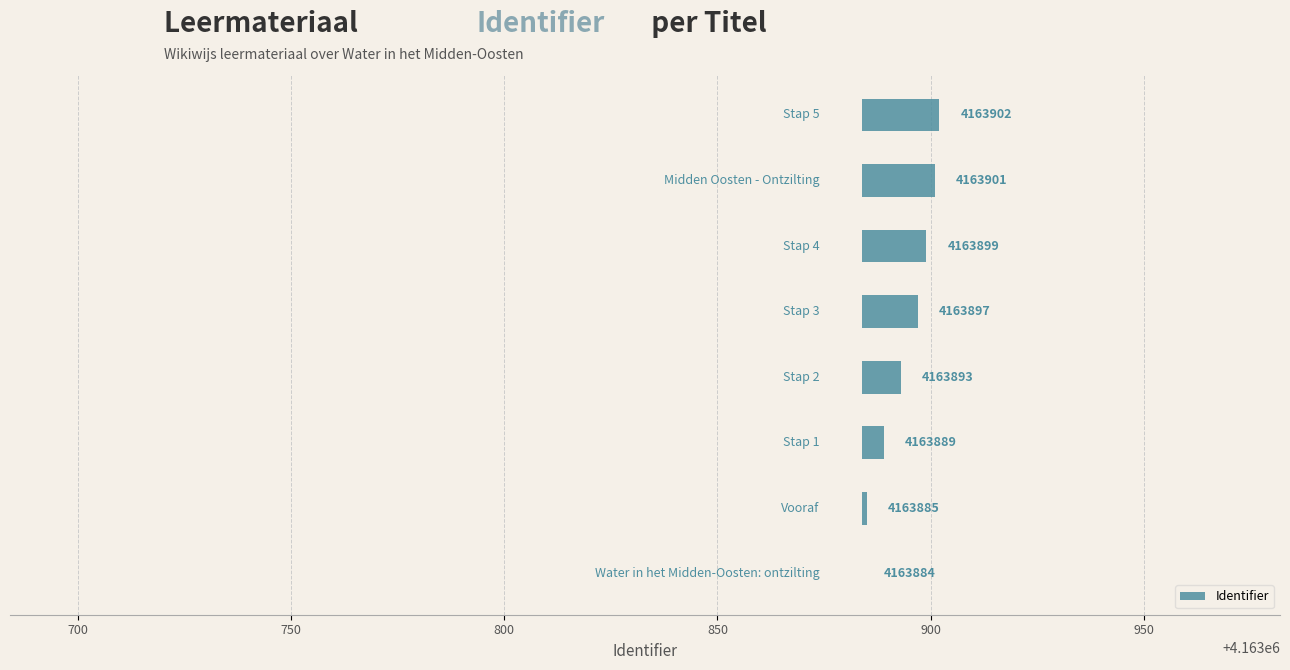

Is it true that the value at 750 is 9?

False